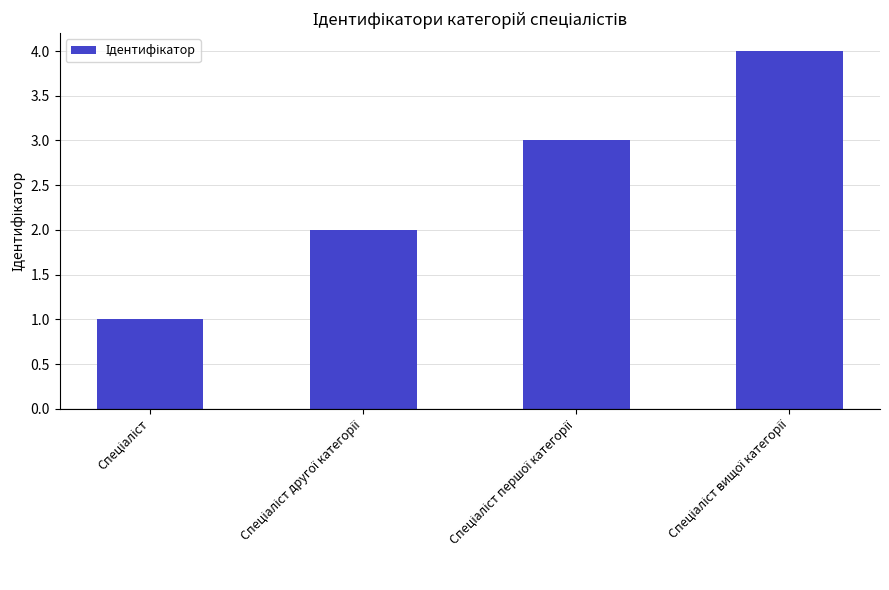

What is the sum of all values?

10